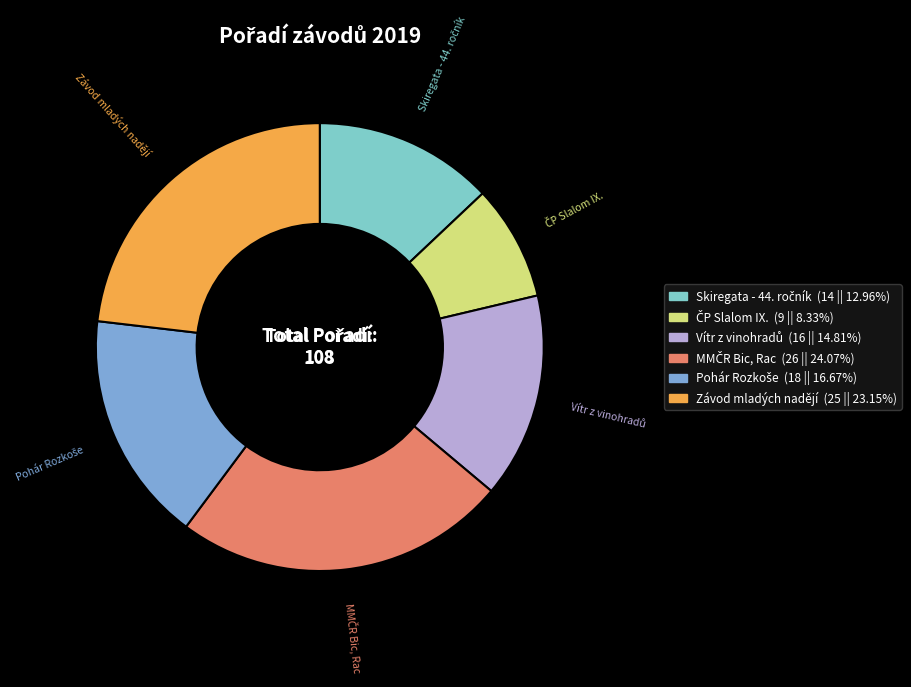

Does any single category account for the majority?

No